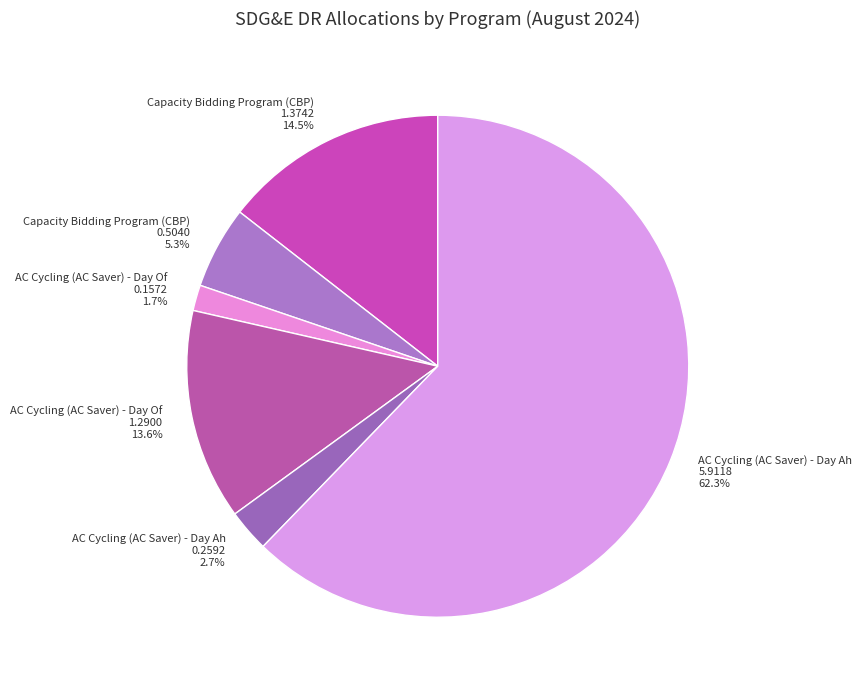

Rank the categories by value from highest to lowest.

AC Cycling (AC Saver) - Day Ahead (Residential), Capacity Bidding Program (CBP) - Day Of, AC Cycling (AC Saver) - Day Of, Residential, Capacity Bidding Program (CBP) - Day Ahead, AC Cycling (AC Saver) - Day Ahead (Commercial), AC Cycling (AC Saver) - Day Of, Commercial